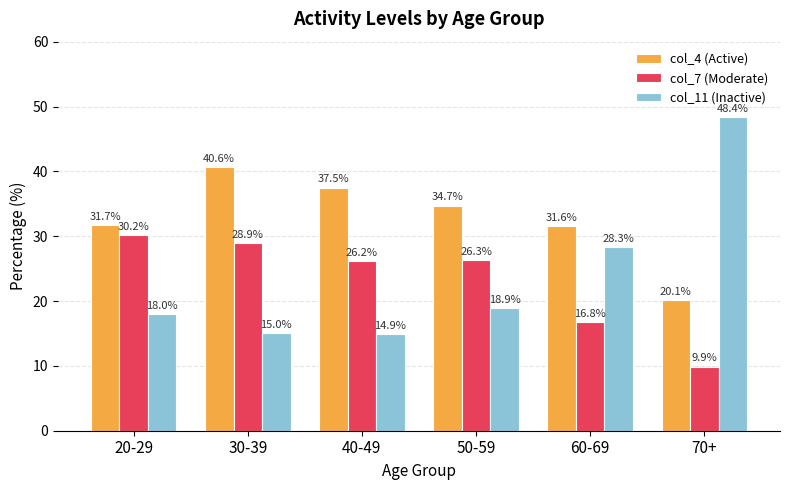

Reading left to right, transcribe all the data shown in this chart.

col_4 (Active): 31.7	40.6	37.5	34.7	31.6	20.1
col_7 (Moderate): 30.2	28.9	26.2	26.3	16.8	9.9
col_11 (Inactive): 18.0	15.0	14.9	18.9	28.3	48.4